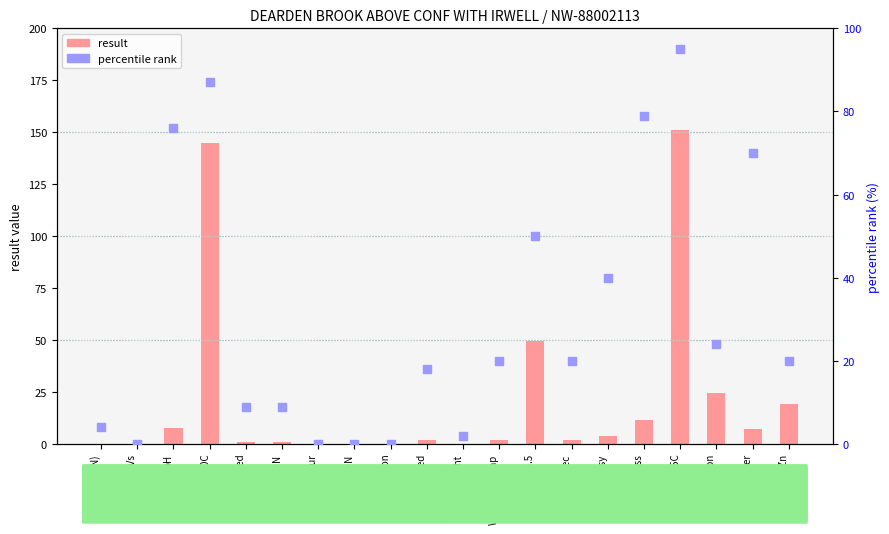

What is the total value across all series at Oxygen Diss?

90.8